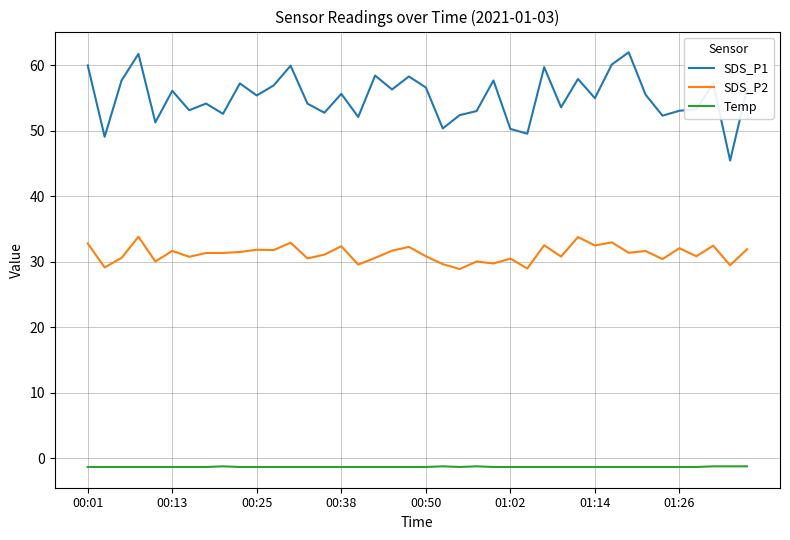

What is the highest value of the Temp series?

-1.2